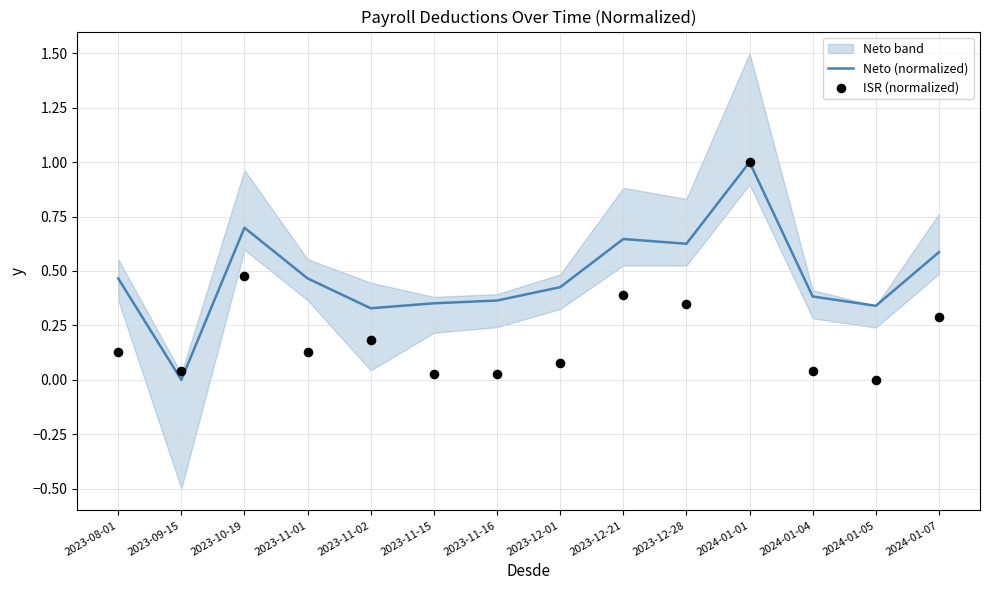

Which series has the largest Y range (max minus min)?

Neto (normalized)